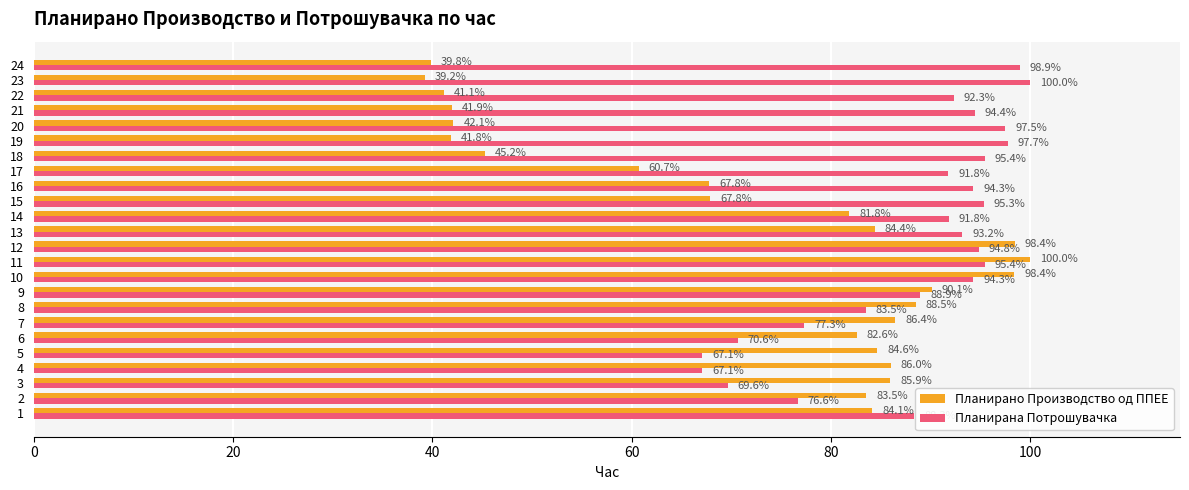

What is the minimum value shown in the chart?

39.2